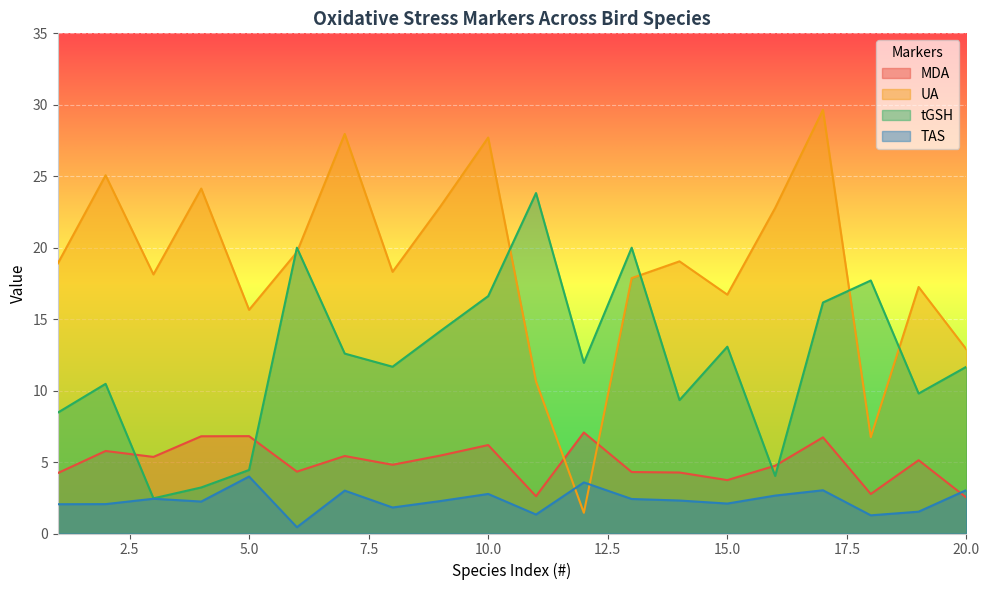

At which category does UA reach its first local peak?

2